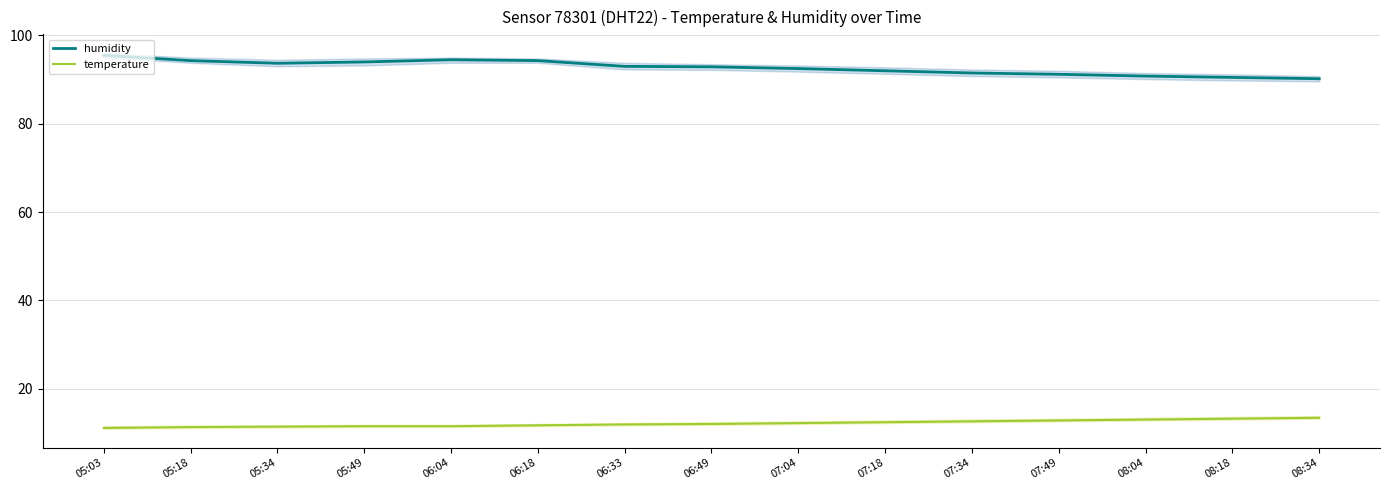

Which has a higher value, 07:04 or 08:18?

07:04